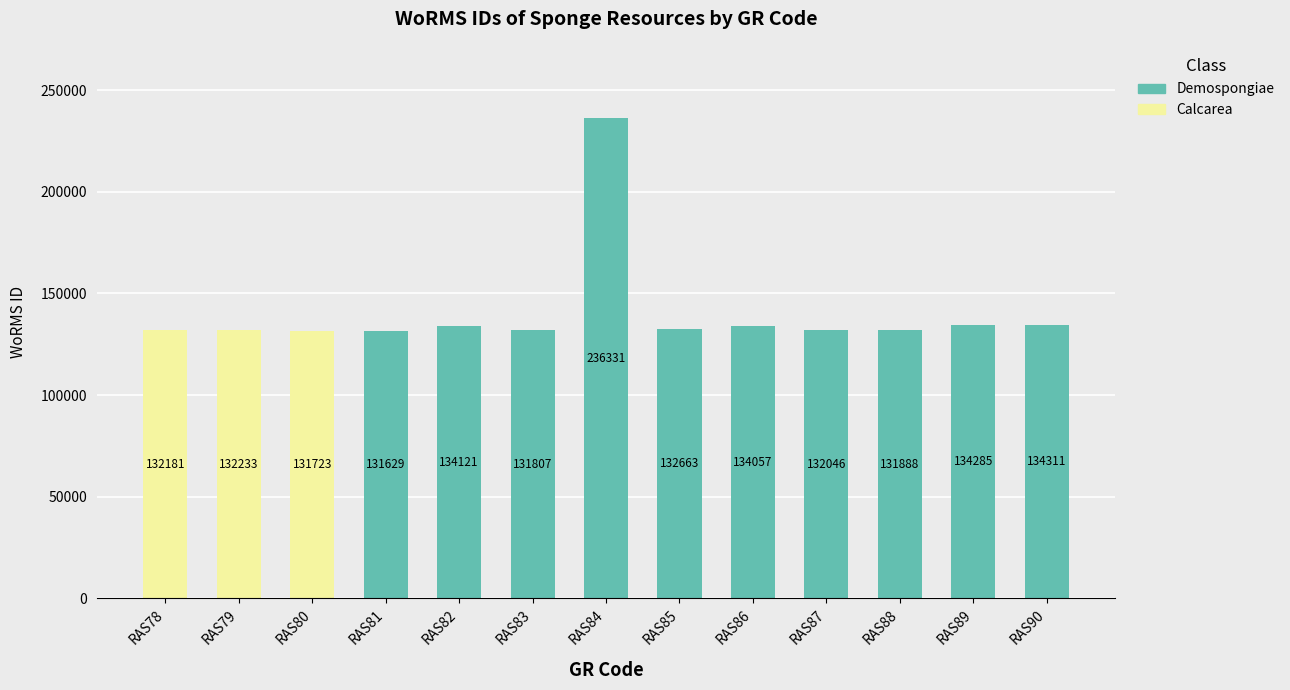

What is the value of the Calcarea bar at the 2nd from the left?

132233